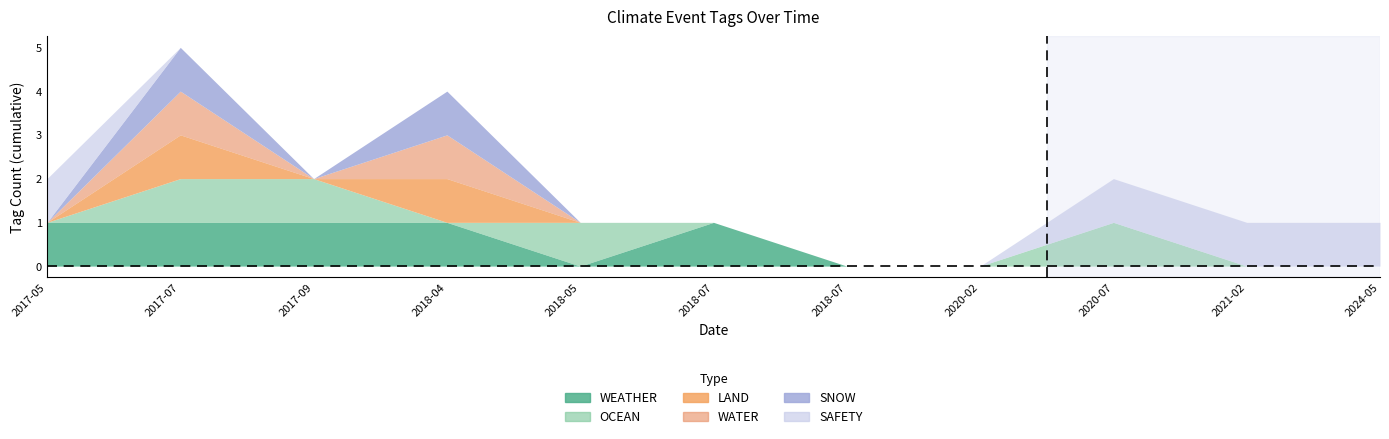

How many intersections are there between SAFETY and LAND?

1